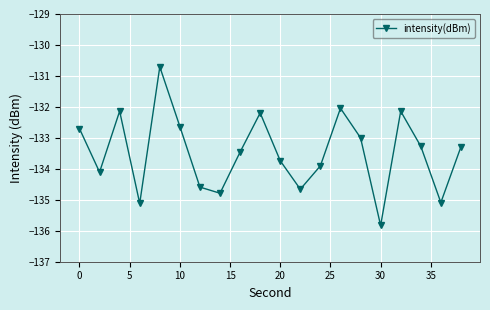

What is the value of the 8th point from the left?

-134.8